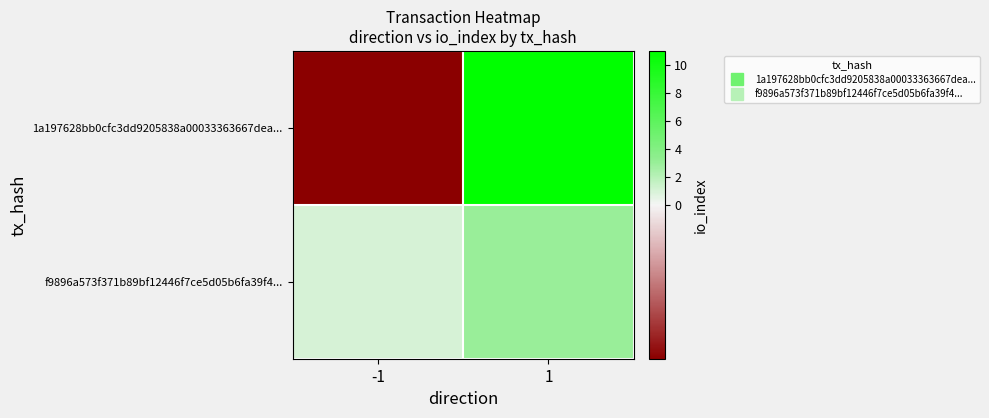

Which series has the largest range (max minus min)?

1a197628bb0cfc3dd9205838a00033363667dea...